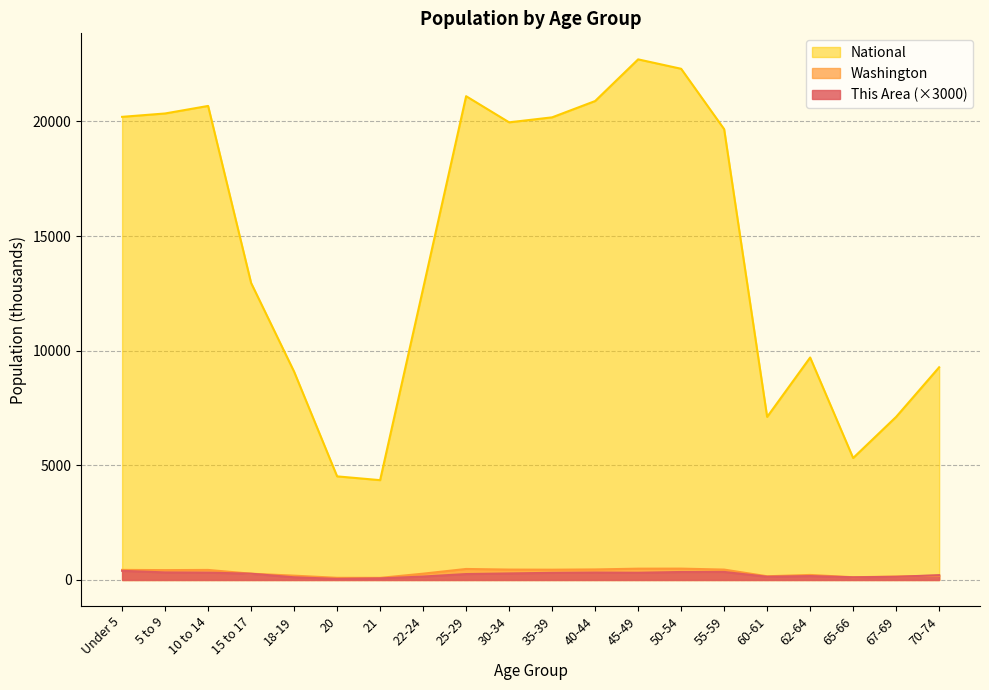

How many lines are shown in the chart?

3